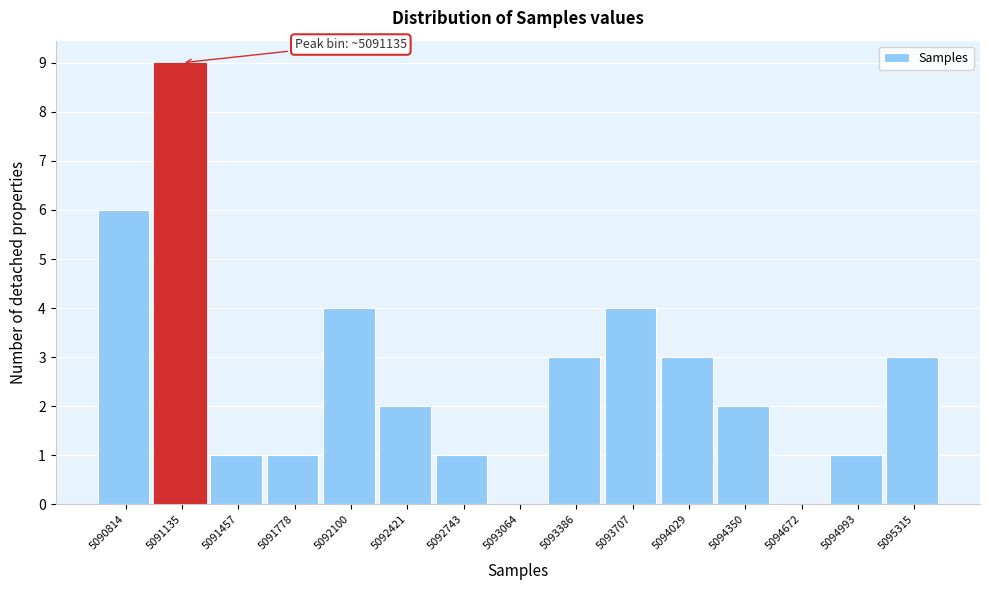

Reading left to right, list all the values displayed in this chart.

5090814=6	5091135=9	5091457=1	5091778=1	5092100=4	5092421=2	5092743=1	5093064=0	5093386=3	5093707=4	5094029=3	5094350=2	5094672=0	5094993=1	5095315=3